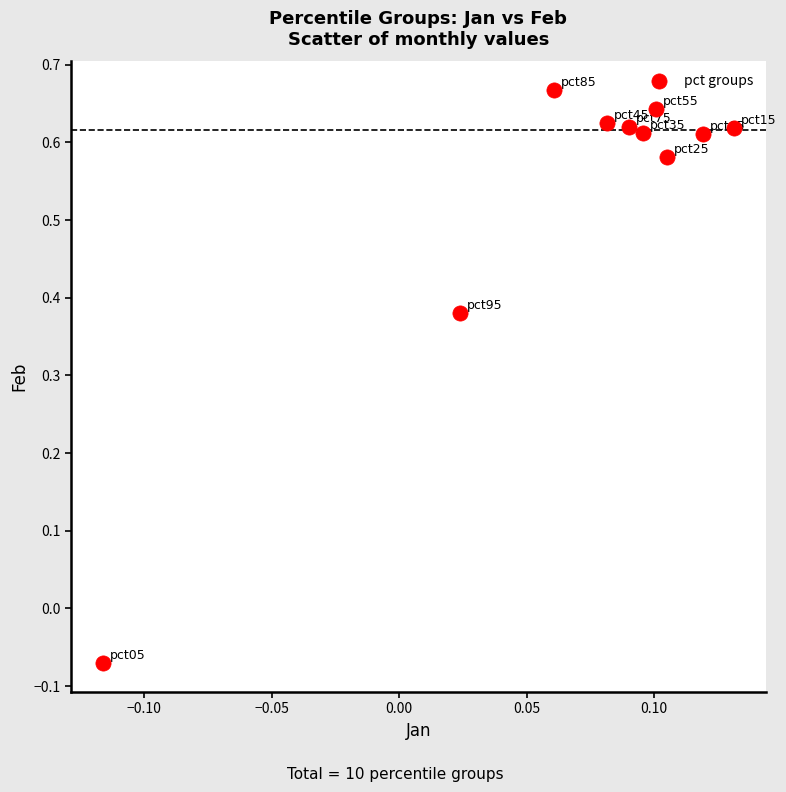

What is the average Y value?

0.5